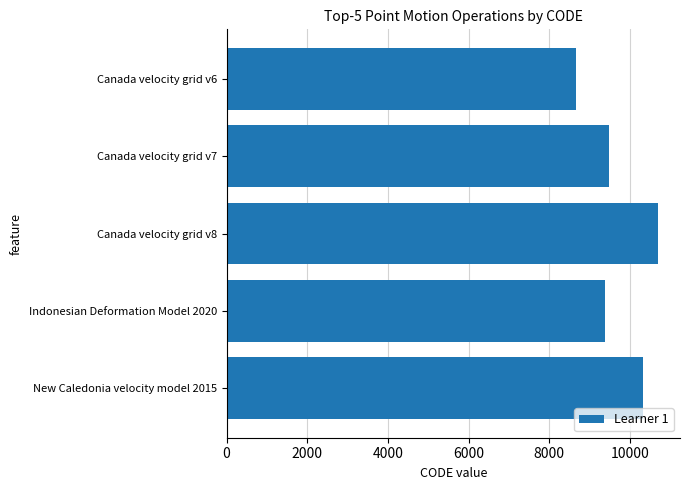

What is the approximate value at Indonesian Deformation Model 2020?

9375